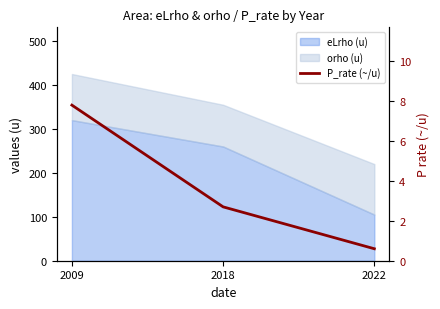

At which category does the chart reach its minimum across all series?

2022